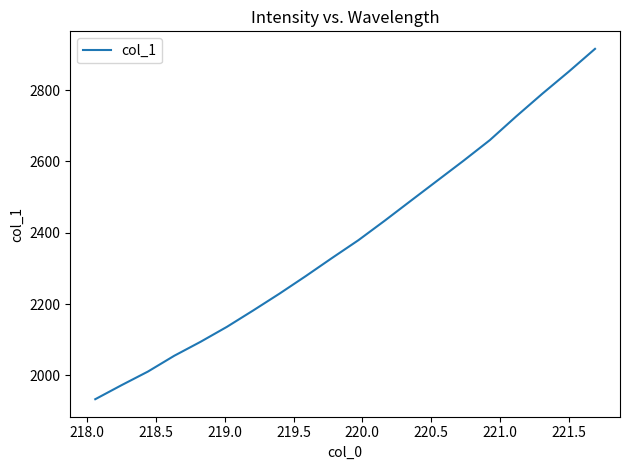

What is the smallest value displayed?

1933.1